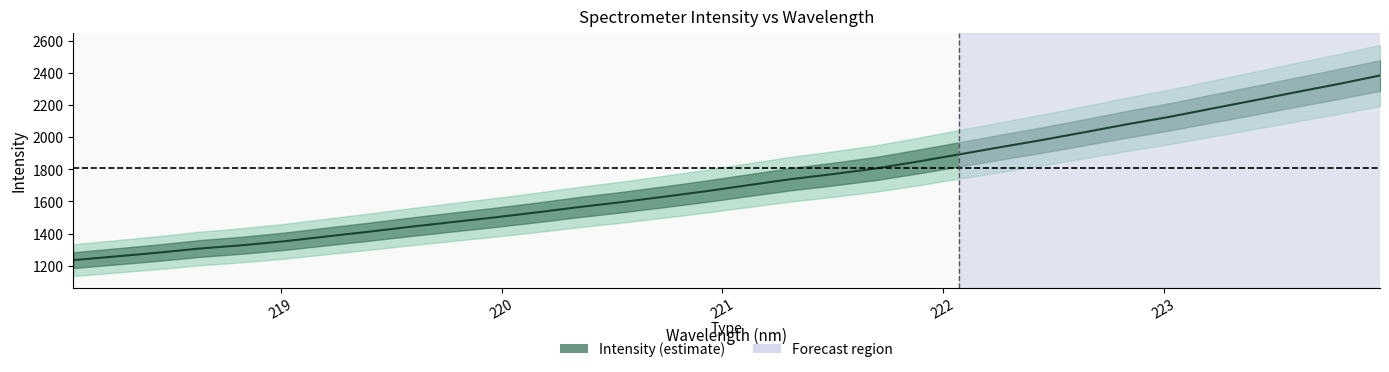

What is the difference between the maximum and minimum values?

1148.7